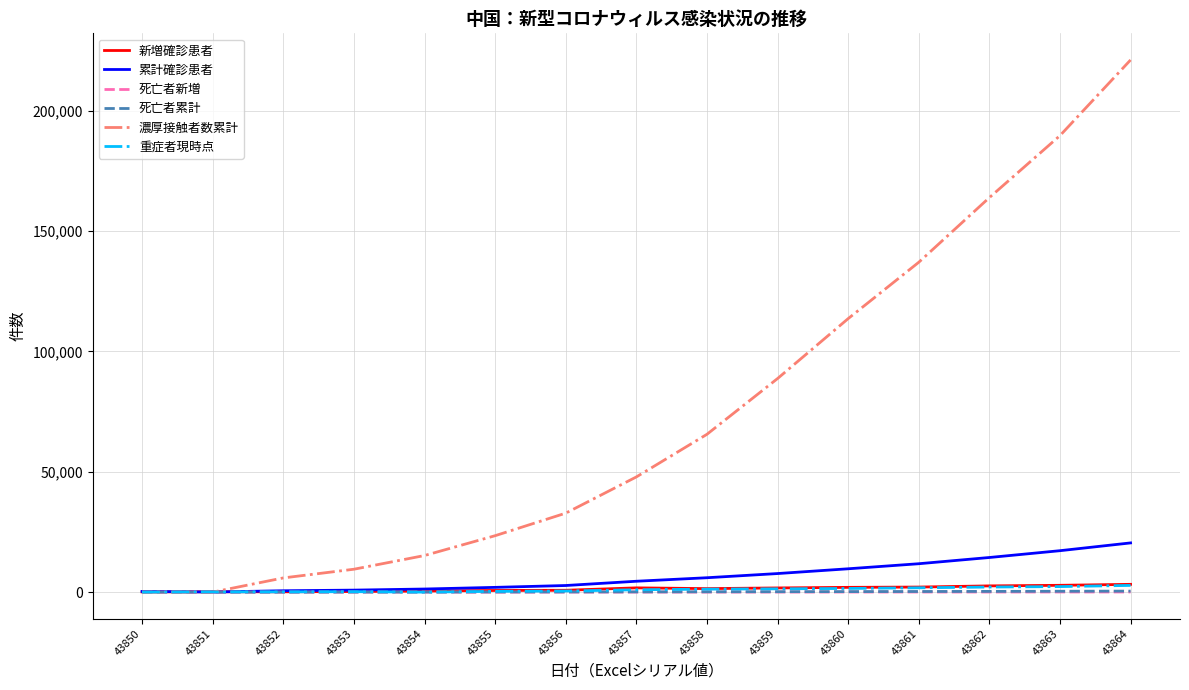

Which series changed the most between 43856 and 43860?

濃厚接触者数累計